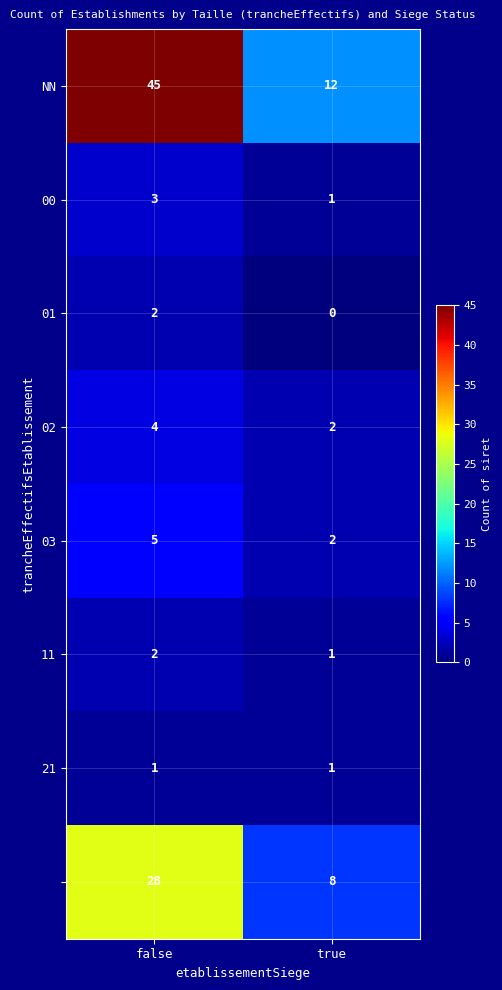

At how many categories does at least one series exceed 20?

1